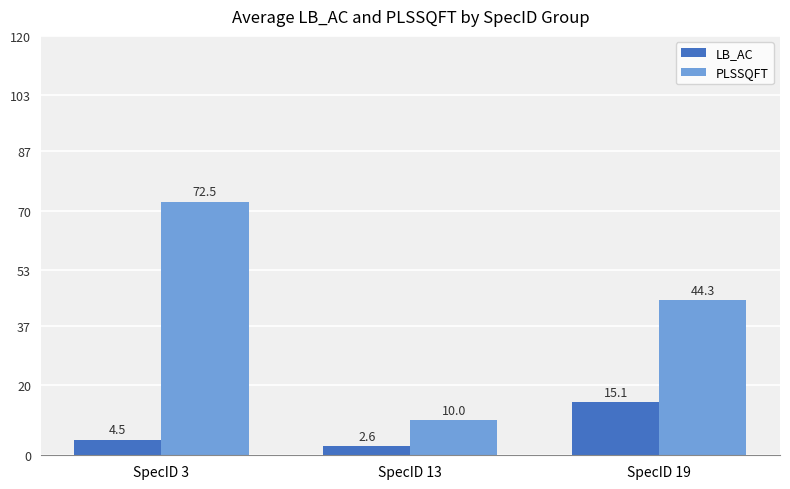

What is the highest value of the LB_AC series?

15.1